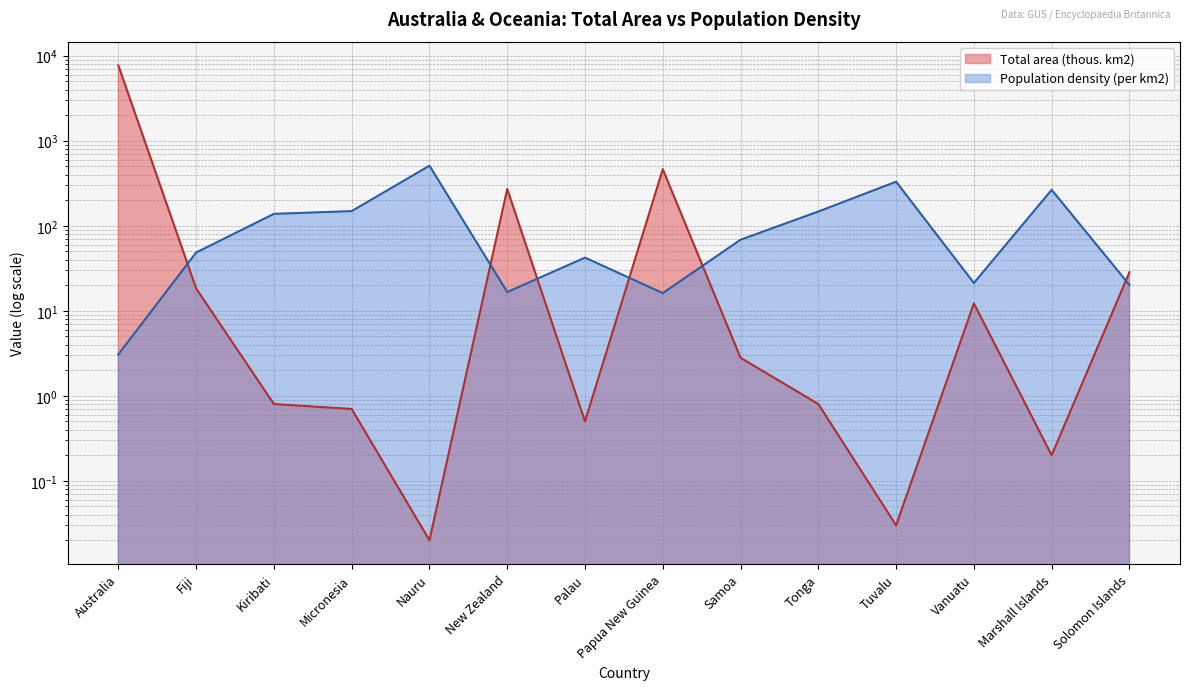

What is the sum of all Population density (per km2) values?

1773.2